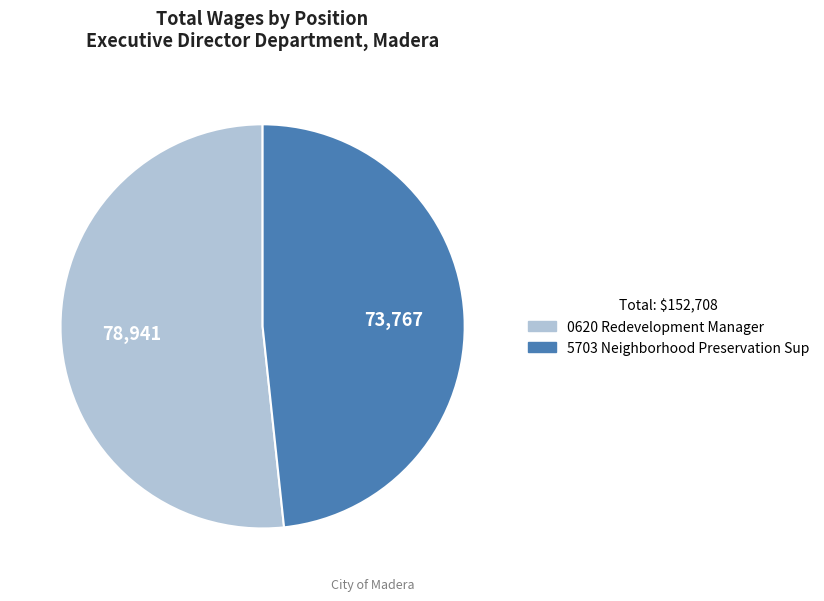

The 0620 Redevelopment Manager slice represents 52% of the pie. True or false?

True